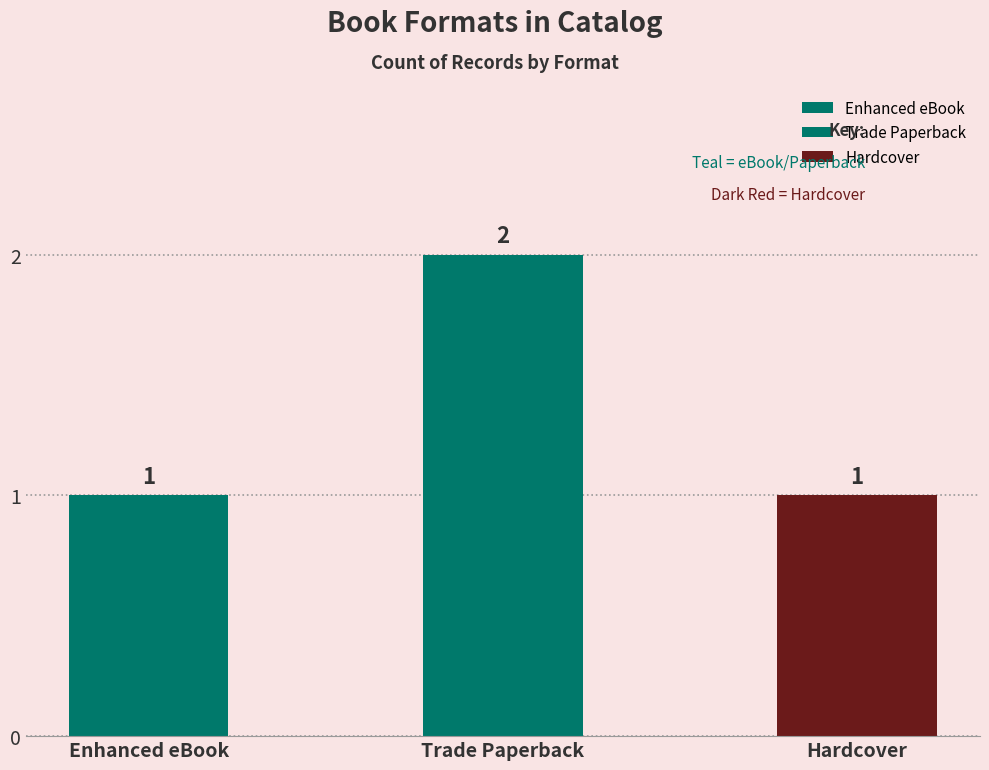

List the labels in order of value, largest first.

Trade Paperback, Enhanced eBook, Hardcover